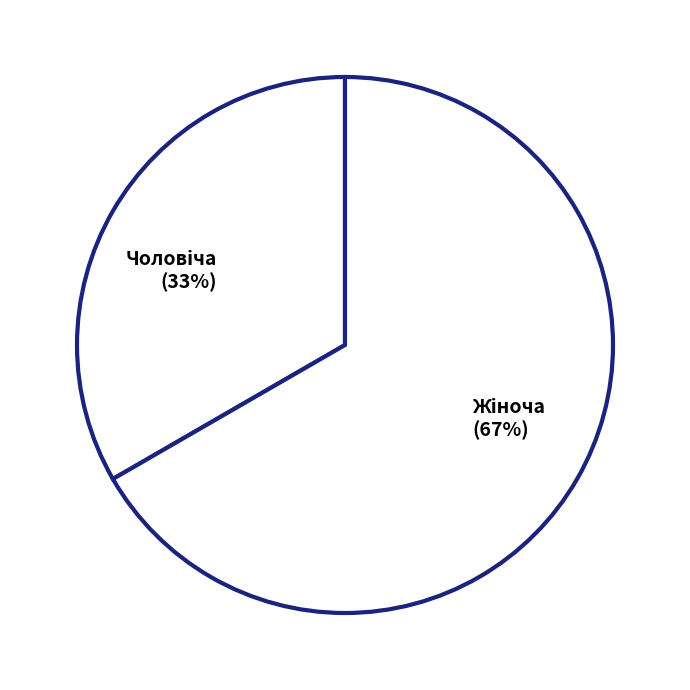

To the nearest percent, what is the average slice percentage?

50%